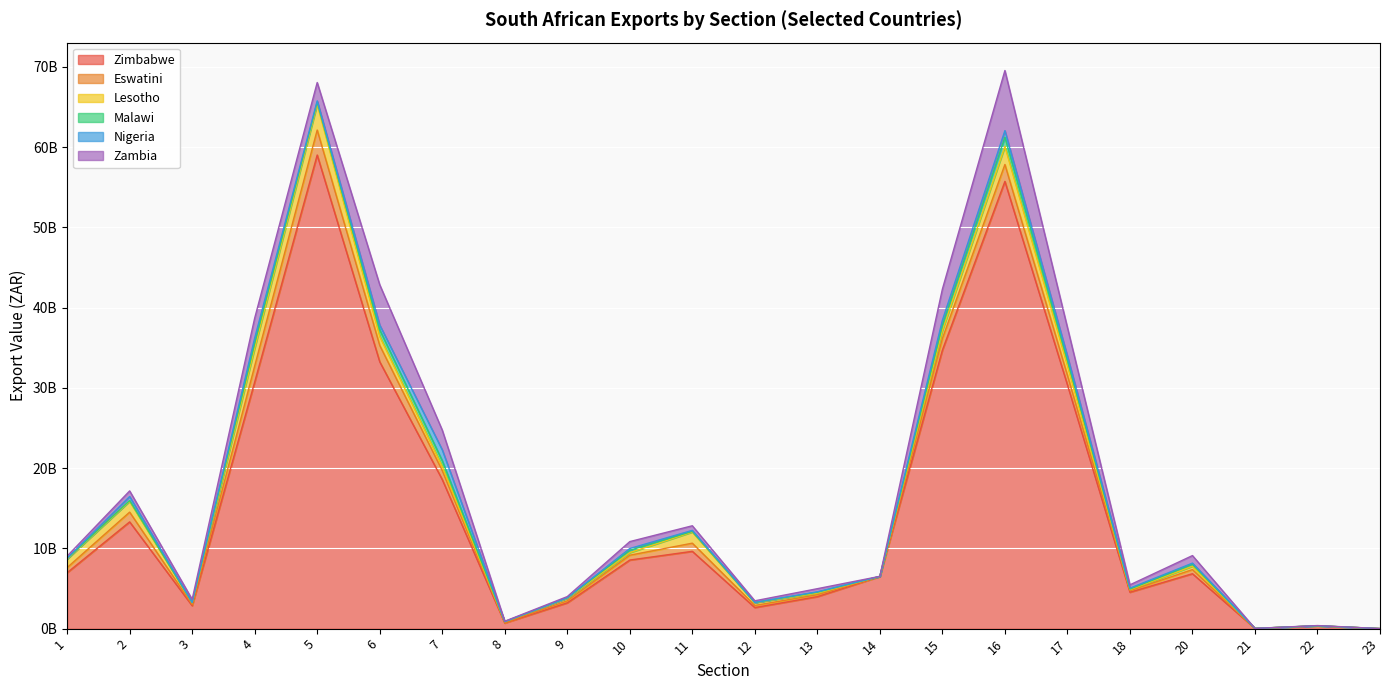

True or false: Eswatini and Zimbabwe intersect in this chart.

False